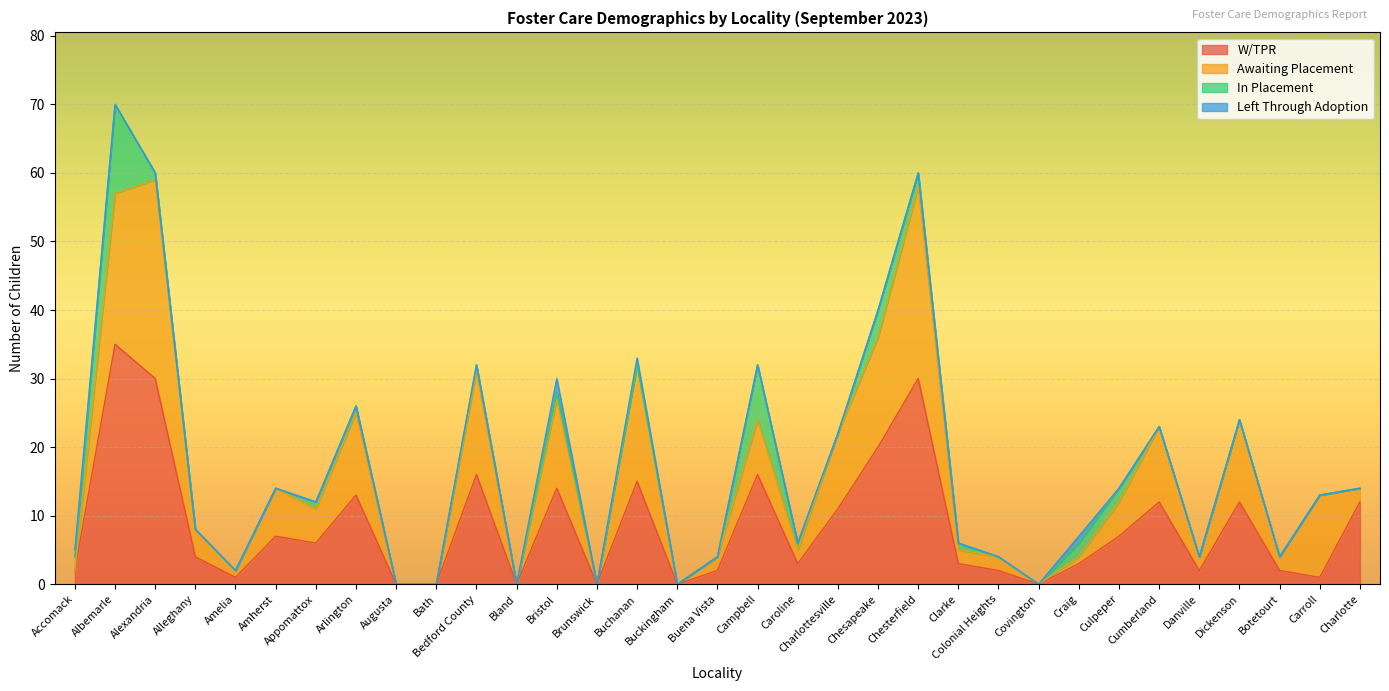

Reading left to right, what are all the values shown in this chart?

W/TPR: Accomack=2	Albemarle=35	Alexandria=30	Alleghany=4	Amelia=1	Amherst=7	Appomattox=6	Arlington=13	Augusta=0	Bath=0	Bedford County=16	Bland=0	Bristol=14	Brunswick=0	Buchanan=15	Buckingham=0	Buena Vista=2	Campbell=16	Caroline=3	Charlottesville=11	Chesapeake=20	Chesterfield=30	Clarke=3	Colonial Heights=2	Covington=0	Craig=3	Culpeper=7	Cumberland=12	Danville=2	Dickenson=12	Botetourt=2	Carroll=1	Charlotte=12
Awaiting Placement: Accomack=0	Albemarle=22	Alexandria=29	Alleghany=4	Amelia=1	Amherst=7	Appomattox=5	Arlington=12	Augusta=0	Bath=0	Bedford County=15	Bland=0	Bristol=13	Brunswick=0	Buchanan=17	Buckingham=0	Buena Vista=2	Campbell=8	Caroline=2	Charlottesville=11	Chesapeake=16	Chesterfield=28	Clarke=2	Colonial Heights=2	Covington=0	Craig=1	Culpeper=5	Cumberland=11	Danville=2	Dickenson=12	Botetourt=2	Carroll=12	Charlotte=2
In Placement: Accomack=2	Albemarle=13	Alexandria=1	Alleghany=0	Amelia=0	Amherst=0	Appomattox=1	Arlington=1	Augusta=0	Bath=0	Bedford County=1	Bland=0	Bristol=1	Brunswick=0	Buchanan=0	Buckingham=0	Buena Vista=0	Campbell=8	Caroline=1	Charlottesville=0	Chesapeake=4	Chesterfield=2	Clarke=1	Colonial Heights=0	Covington=0	Craig=2	Culpeper=2	Cumberland=0	Danville=0	Dickenson=0	Botetourt=0	Carroll=0	Charlotte=0
Left Through Adoption: Accomack=1	Albemarle=0	Alexandria=0	Alleghany=0	Amelia=0	Amherst=0	Appomattox=0	Arlington=0	Augusta=0	Bath=0	Bedford County=0	Bland=0	Bristol=2	Brunswick=0	Buchanan=1	Buckingham=0	Buena Vista=0	Campbell=0	Caroline=0	Charlottesville=0	Chesapeake=0	Chesterfield=0	Clarke=0	Colonial Heights=0	Covington=0	Craig=1	Culpeper=0	Cumberland=0	Danville=0	Dickenson=0	Botetourt=0	Carroll=0	Charlotte=0